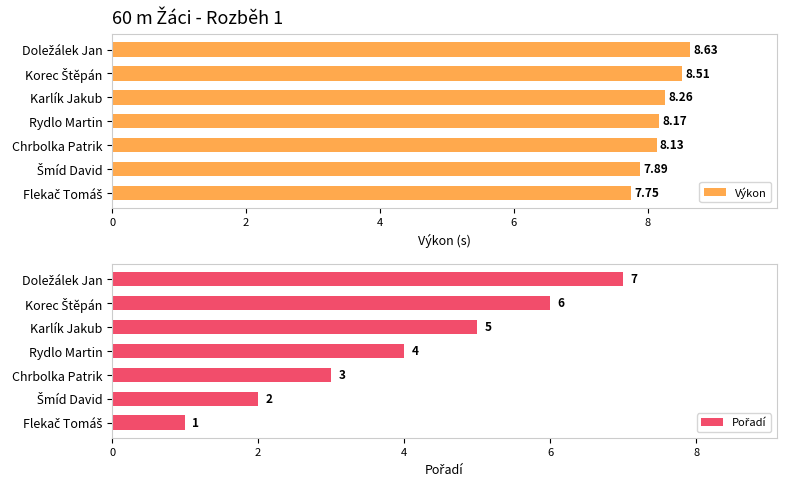

What is the approximate value of Výkon at Rydlo Martin?

8.2